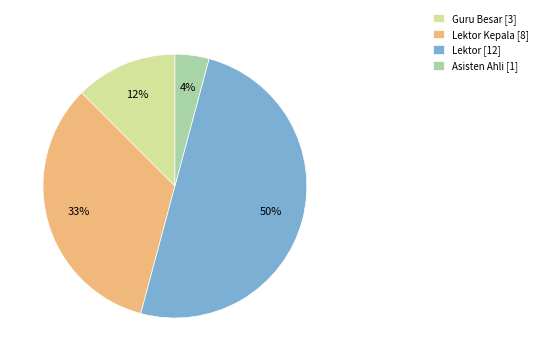

How many segments does this pie chart have?

4